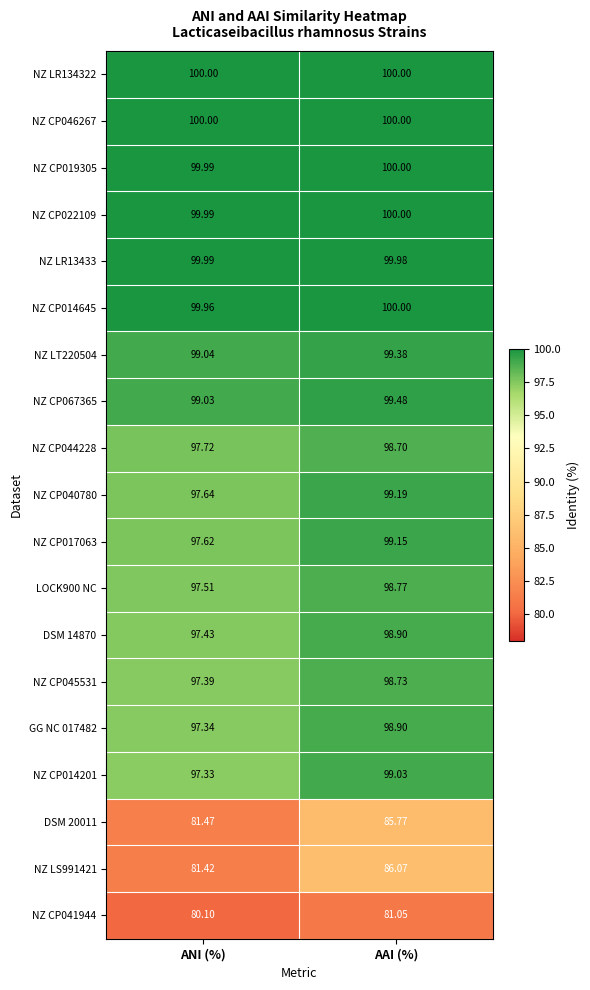

At which category is the sum across all series the highest?

AAI (%)